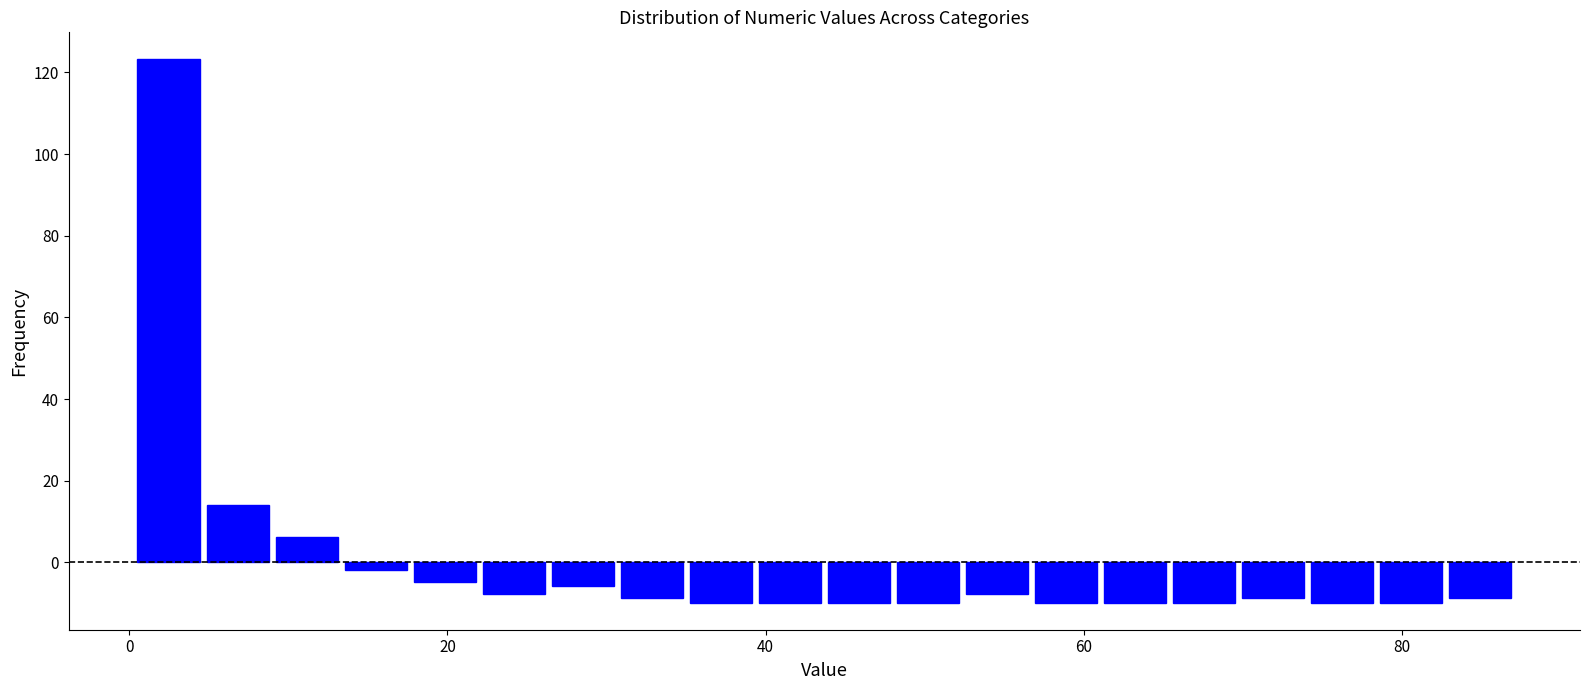

Around what value on the x-axis is the tallest bar? Give the approximate position of its centre, as read against the axis.

2